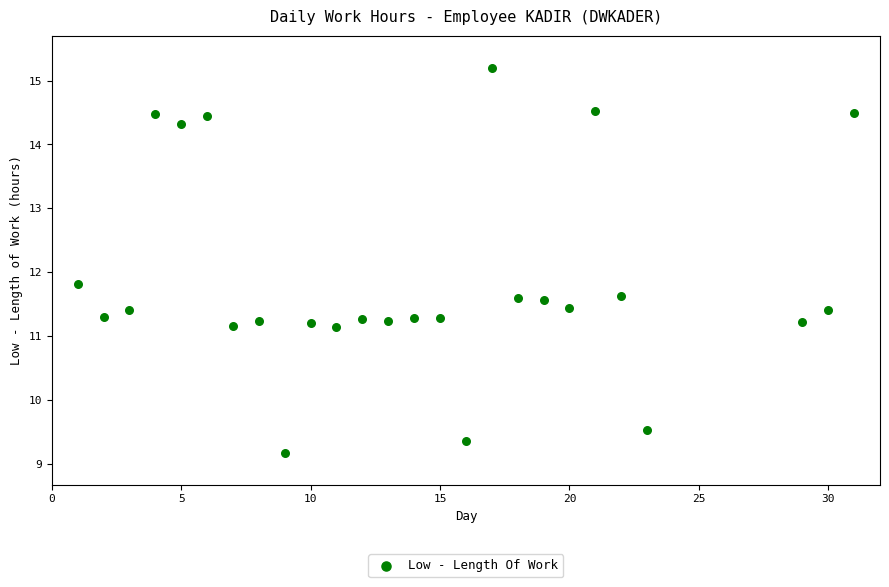

What is the range of X values (max minus min)?

30.0